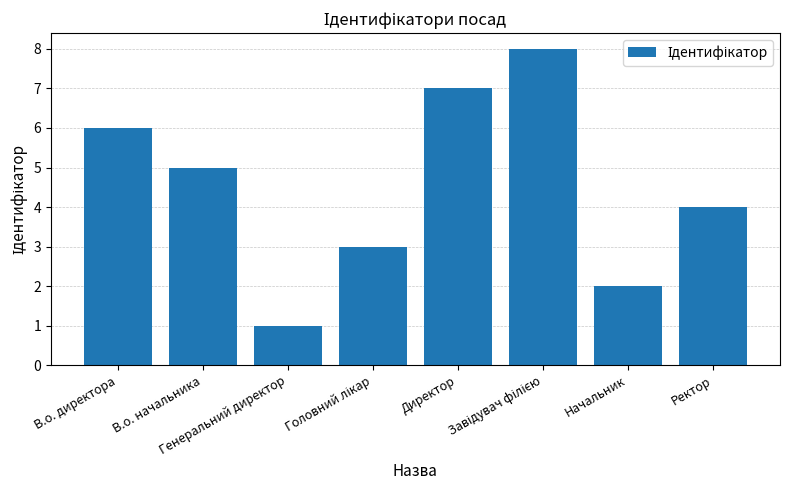

The chart shows a value of 2 at Начальник. True or false?

True